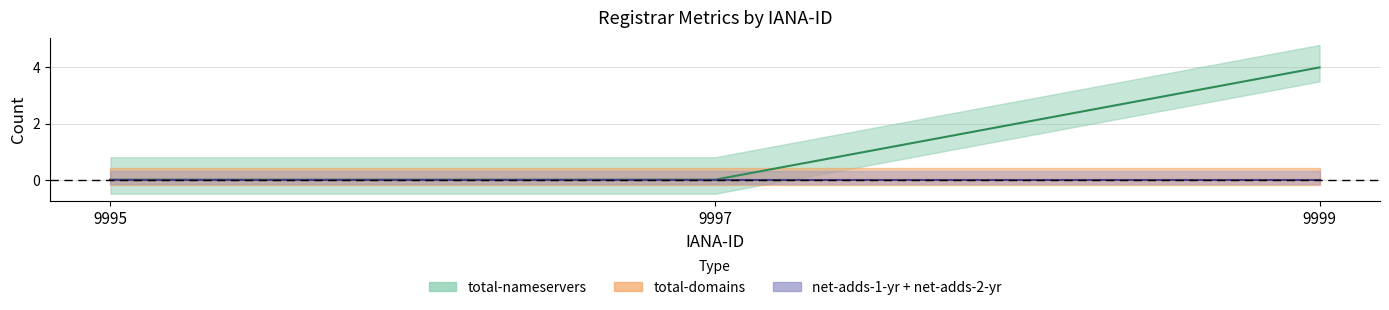

Which label corresponds to the smallest value in the chart?

9995